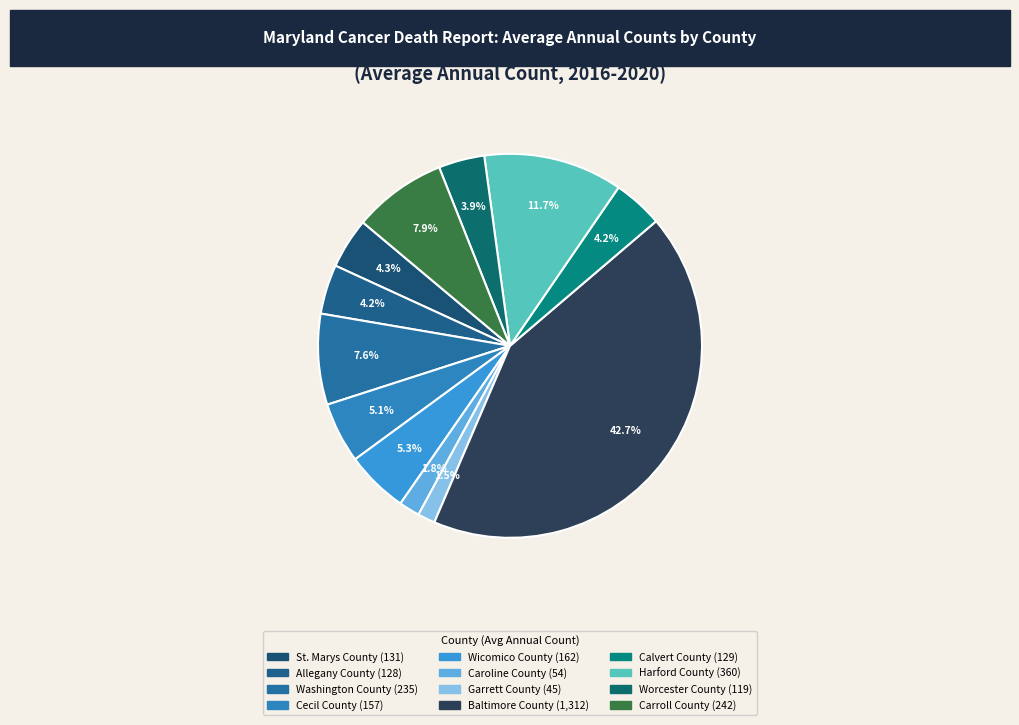

To the nearest percent, what is the difference between the largest and smallest slice percentages?

41%